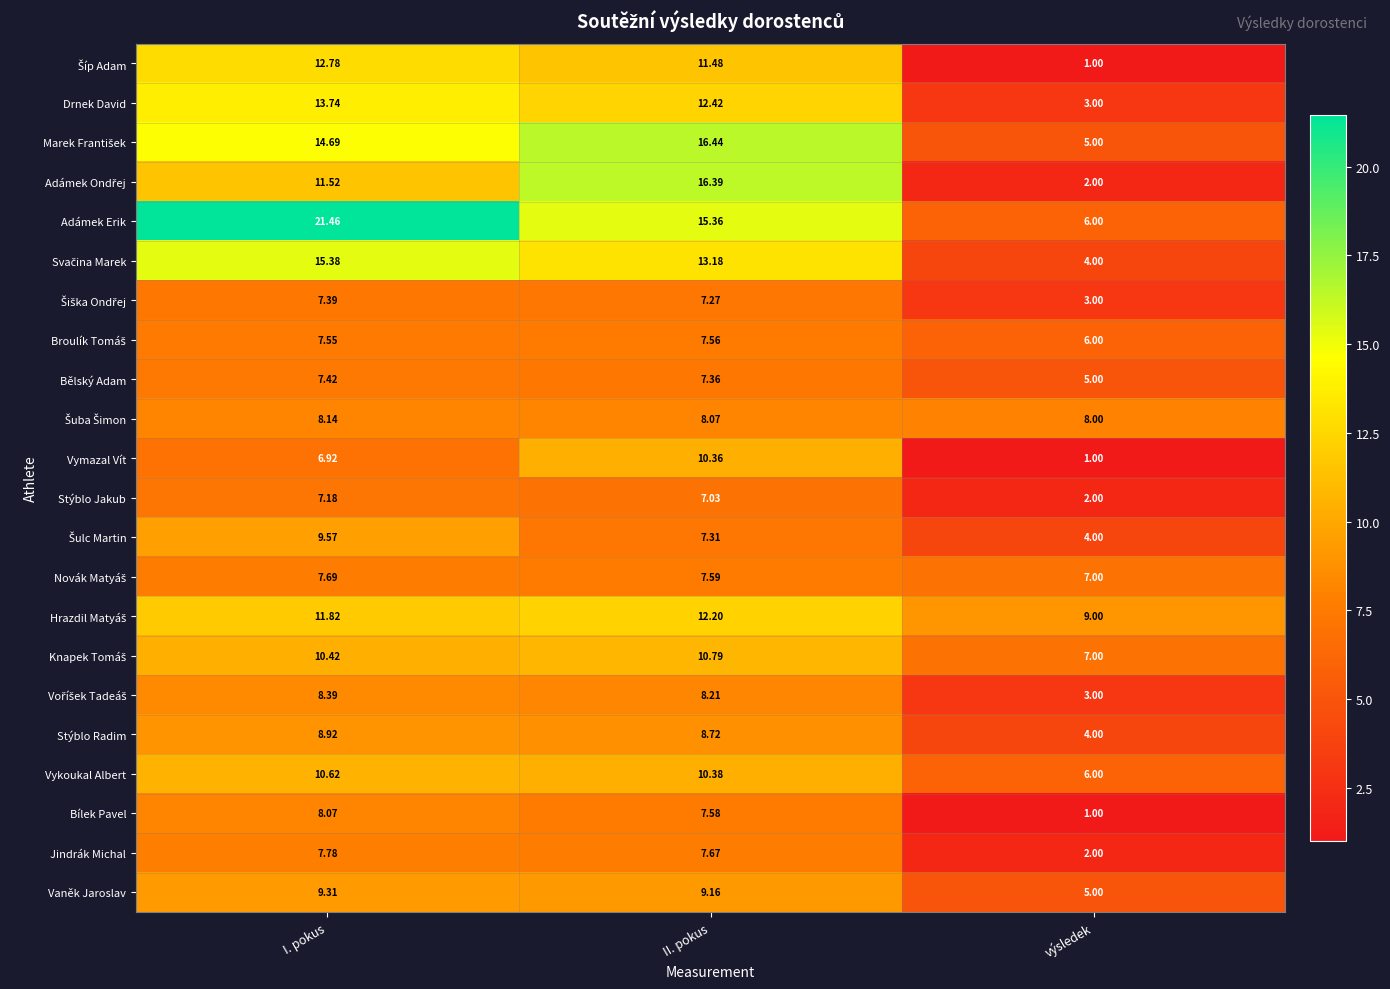

Where is Jindrák Michal nearest to the value 4?

výsledek